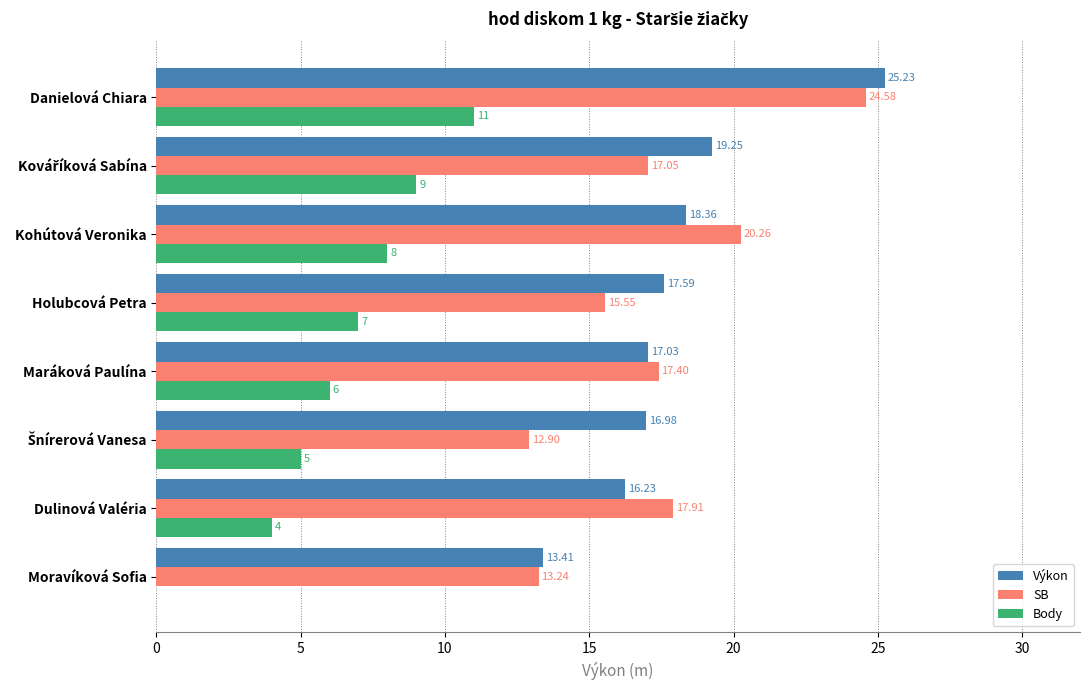

What is the total value across all series at Maráková Paulína?

40.4